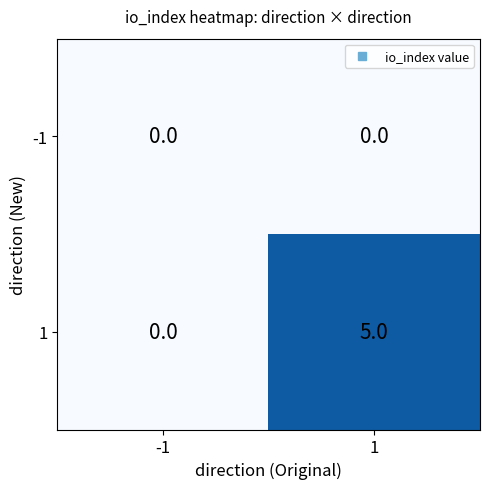

Reading right to left, extract all data points from this chart.

-1: 1=0	-1=0
1: 1=5	-1=0